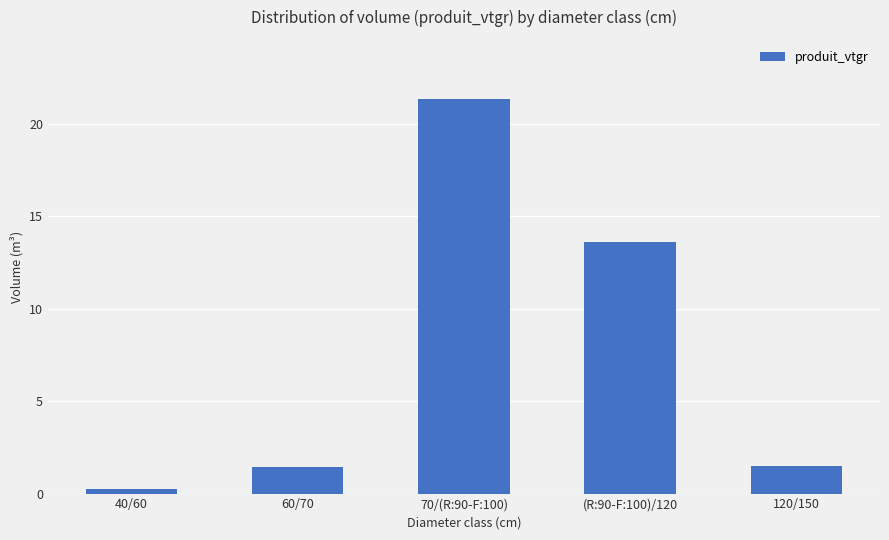

What is the value of the 5th bar from the left?

1.5